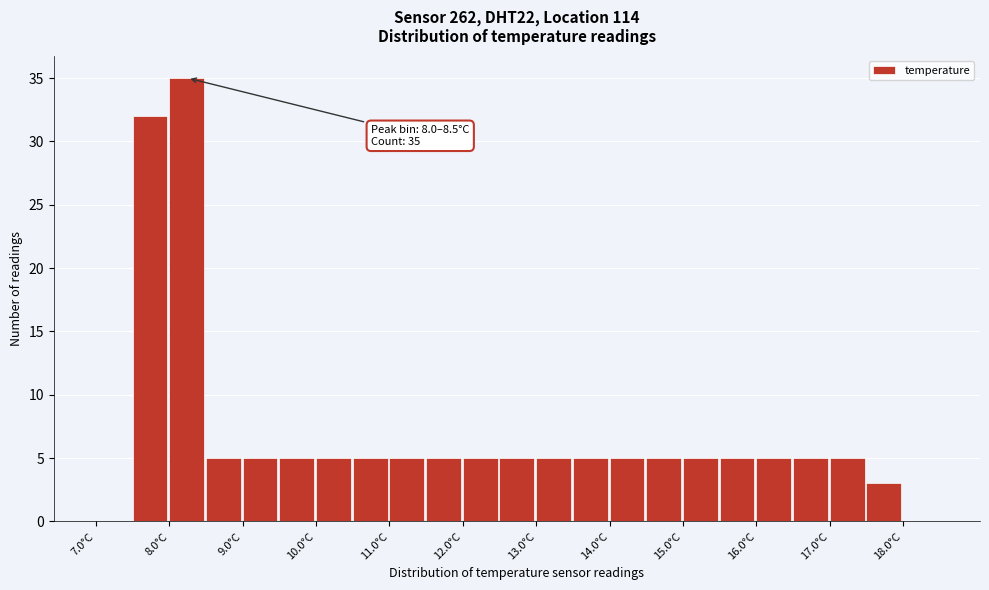

Which range on the x-axis has the tallest bar?

8.0 to 8.5